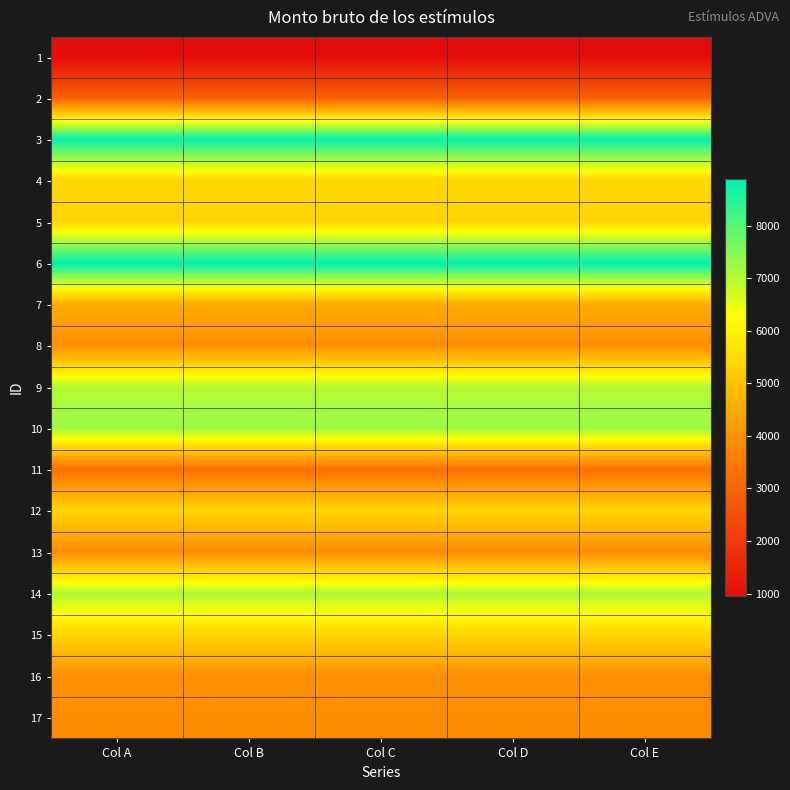

What is the total value across all series at Col D?

87963.0